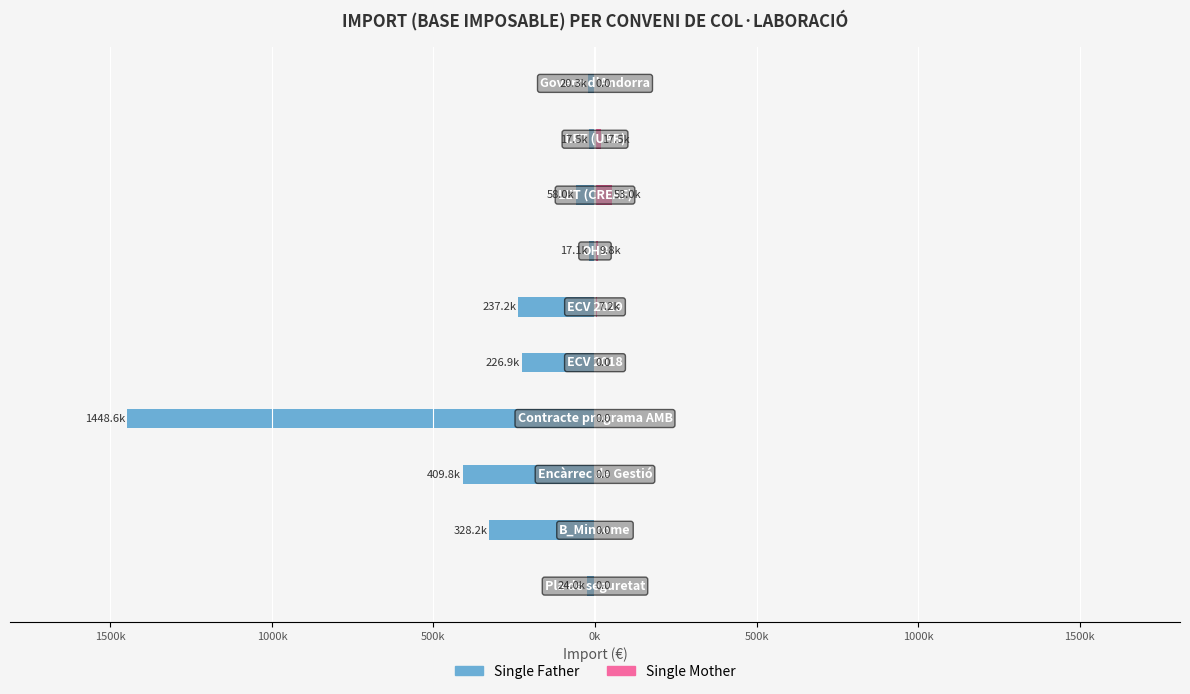

What is the spread (max minus min) of values at 0k?

226891.0